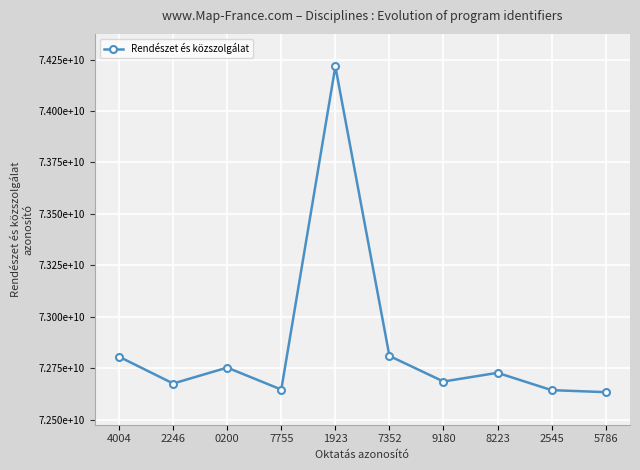

Is this an area chart (filled region under the line)?

No